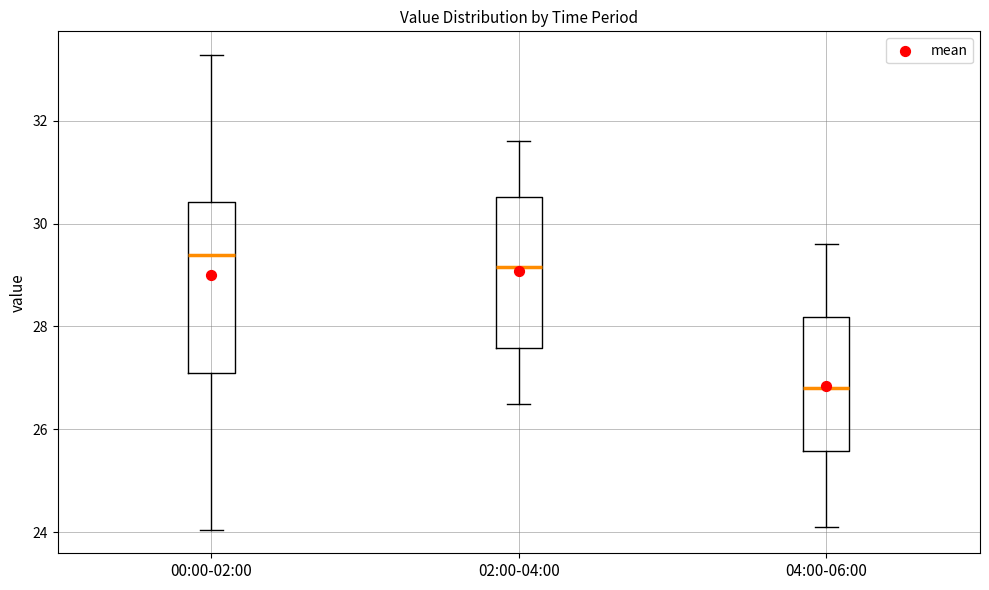

Reading left to right, transcribe this box plot: for each box, give where its median line is, the range the box spans, and where its two whiskers end, as read against the y-axis. The values are not printed on the chart, so give them approximately, as read against the axis.

00:00-02:00: median 29.4, box 27.2 to 30.4, whiskers 24.0 to 33.2
02:00-04:00: median 29.2, box 27.6 to 30.6, whiskers 26.6 to 31.6
04:00-06:00: median 26.8, box 25.6 to 28.2, whiskers 24.2 to 29.6